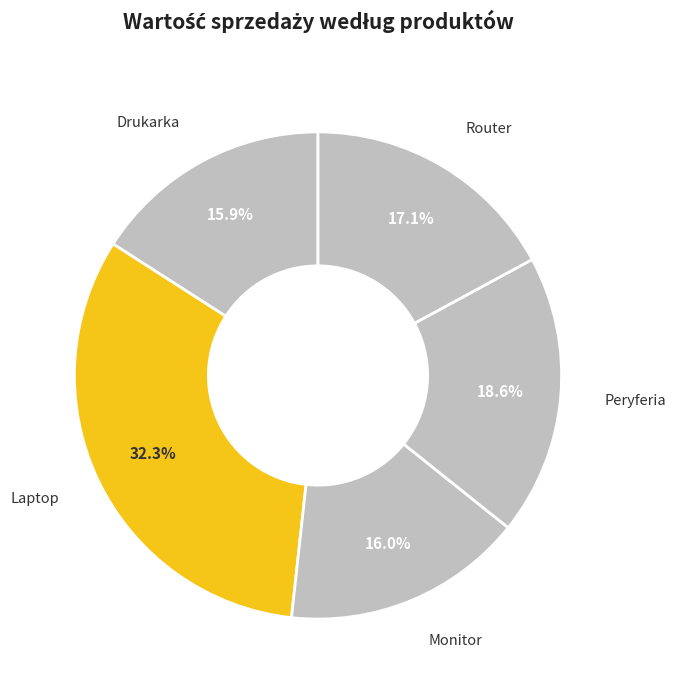

How many slices are in this pie chart?

5